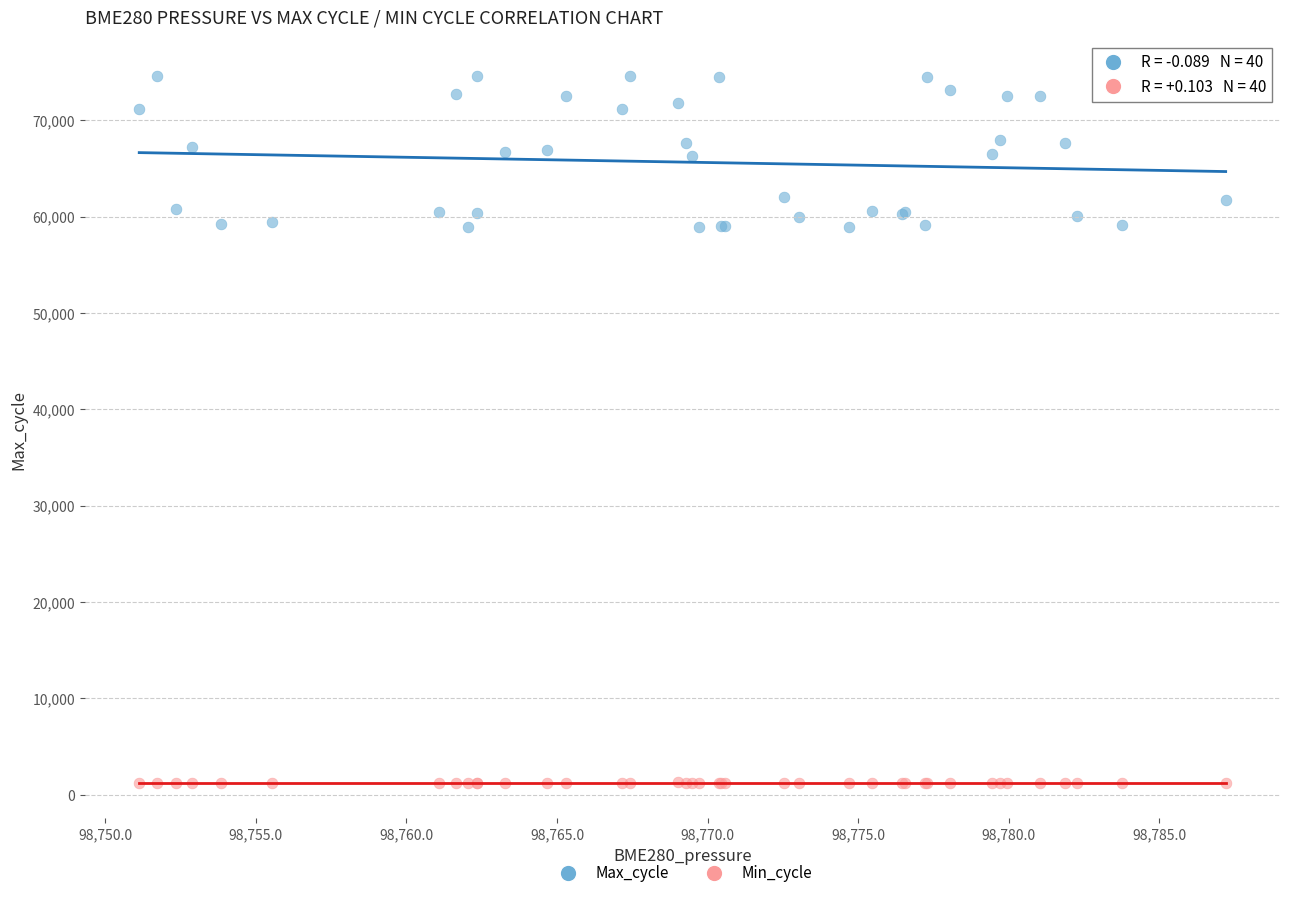

What are all the series names shown in the legend?

Max_cycle, Min_cycle